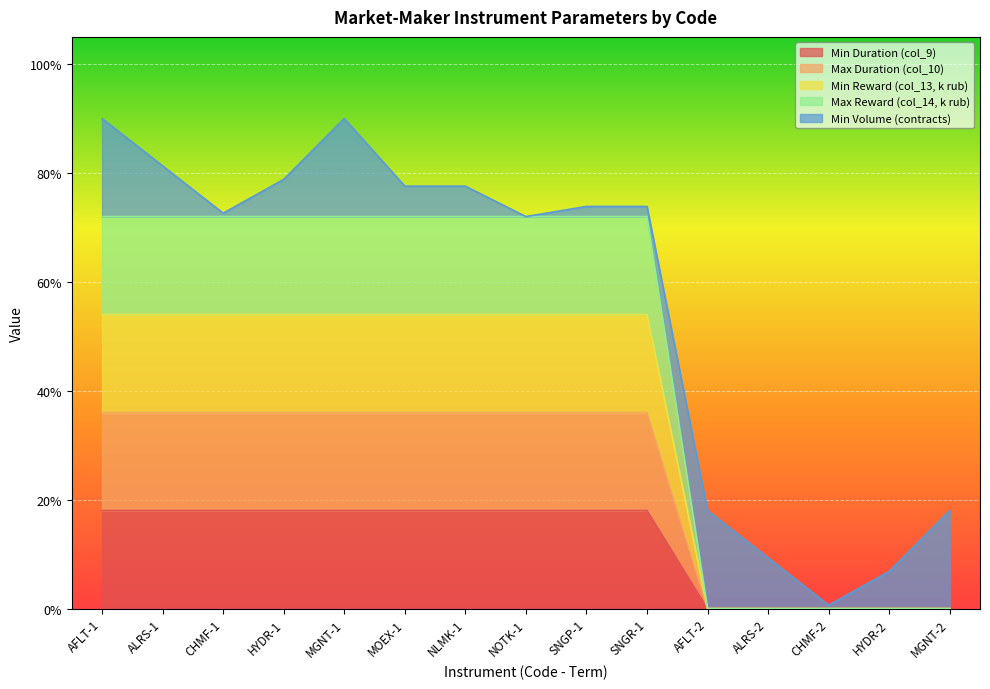

Read the Max Duration (col_10) value at SNGP-1.

0.2